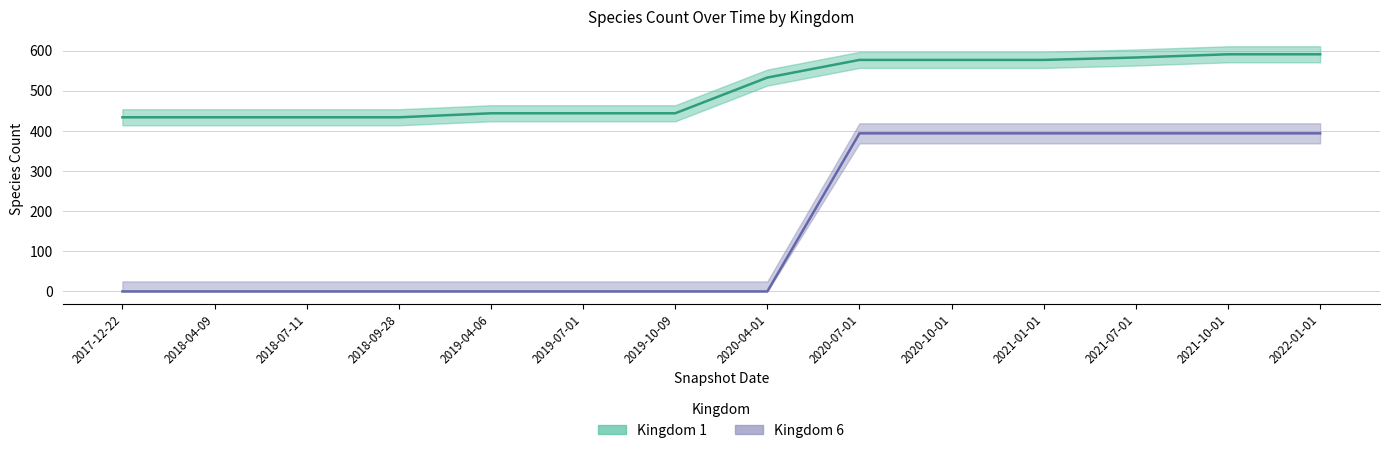

True or false: Kingdom 1 has more than 0 points higher than both neighbors.

False